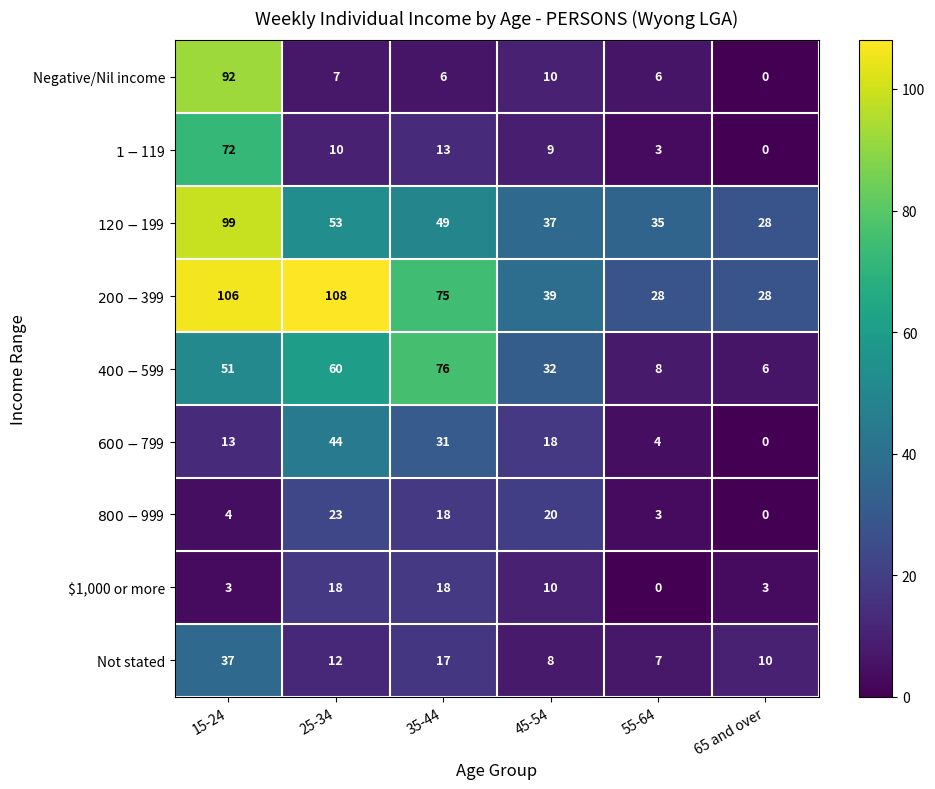

Which series has the largest total across all categories?

$200-$399